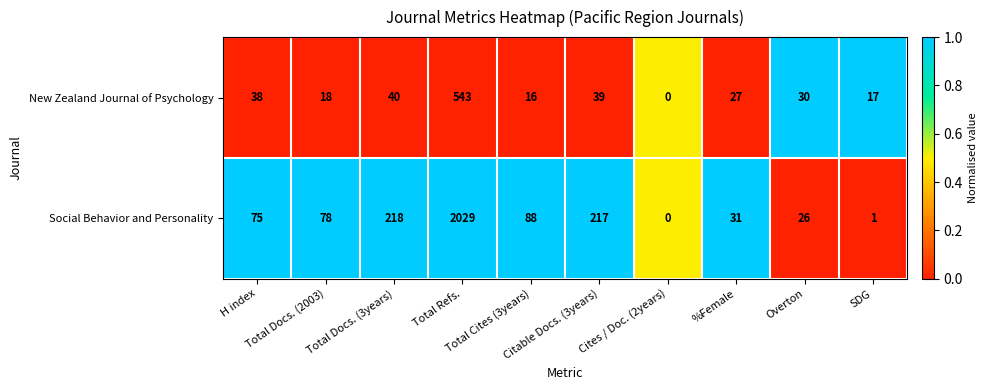

Which series has the largest total across all categories?

Social Behavior and Personality